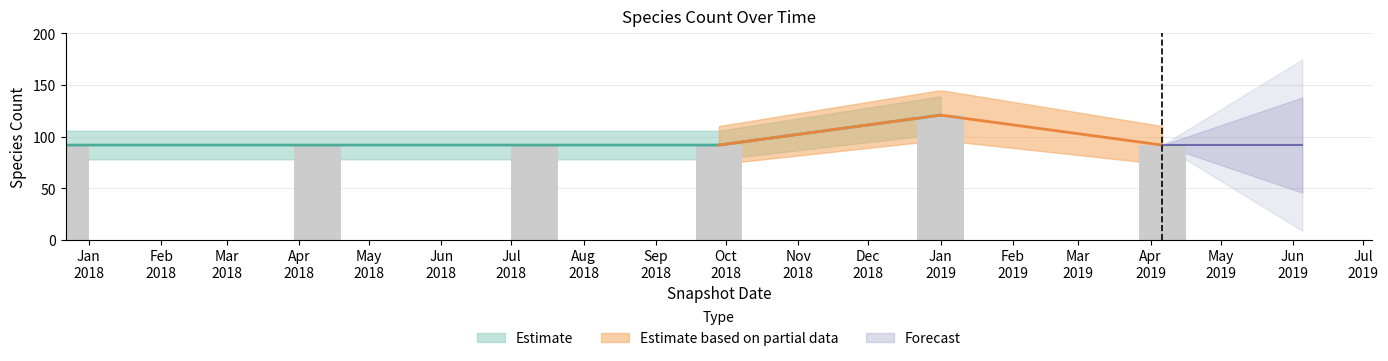

What is the maximum value shown in the chart?

121